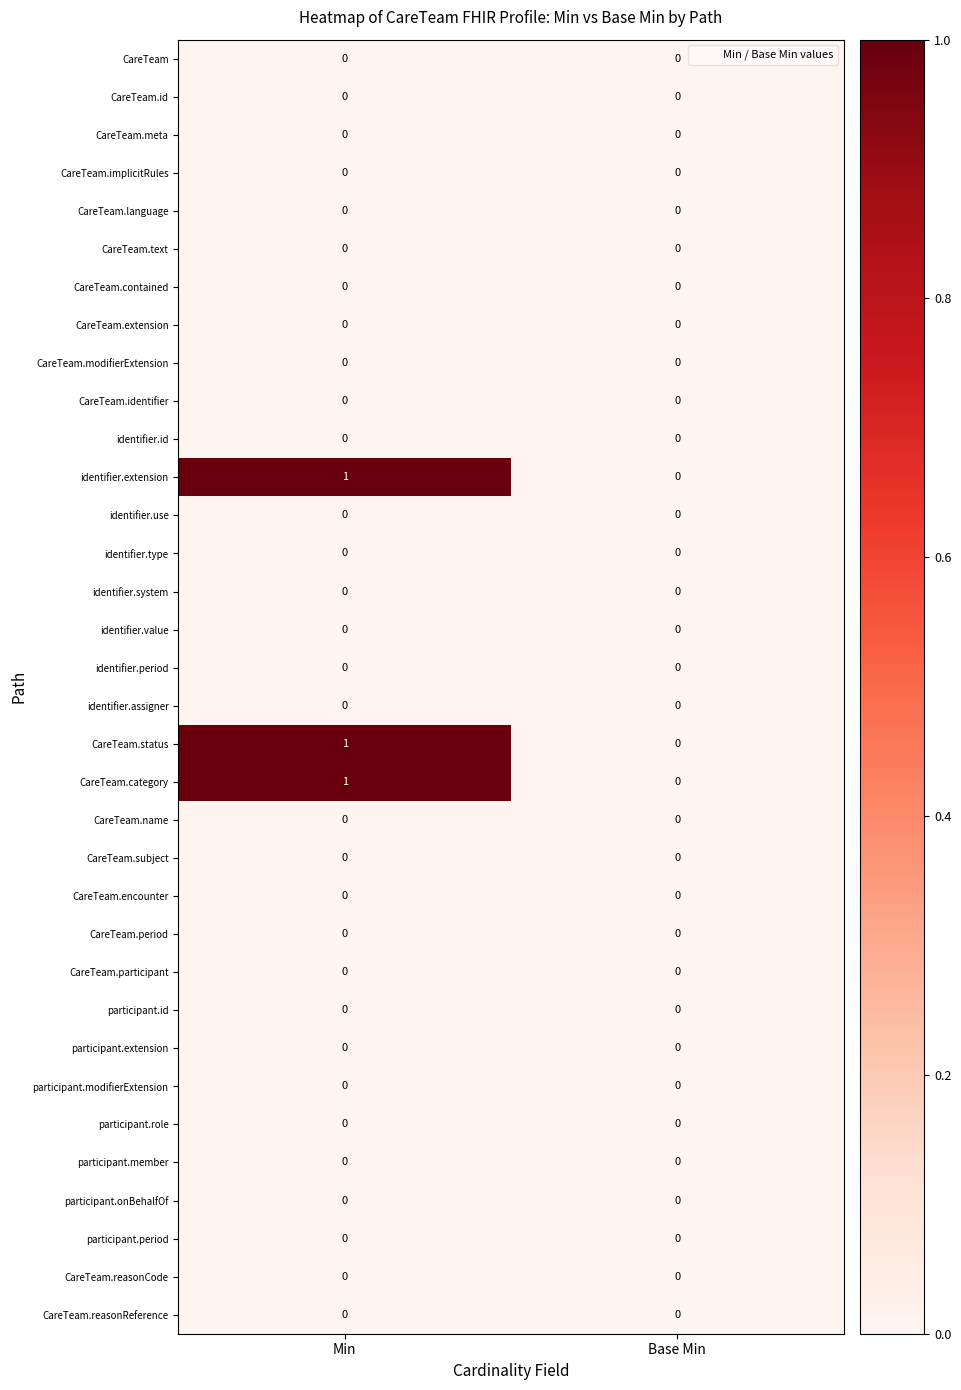

Which category has the highest value across all series?

Min